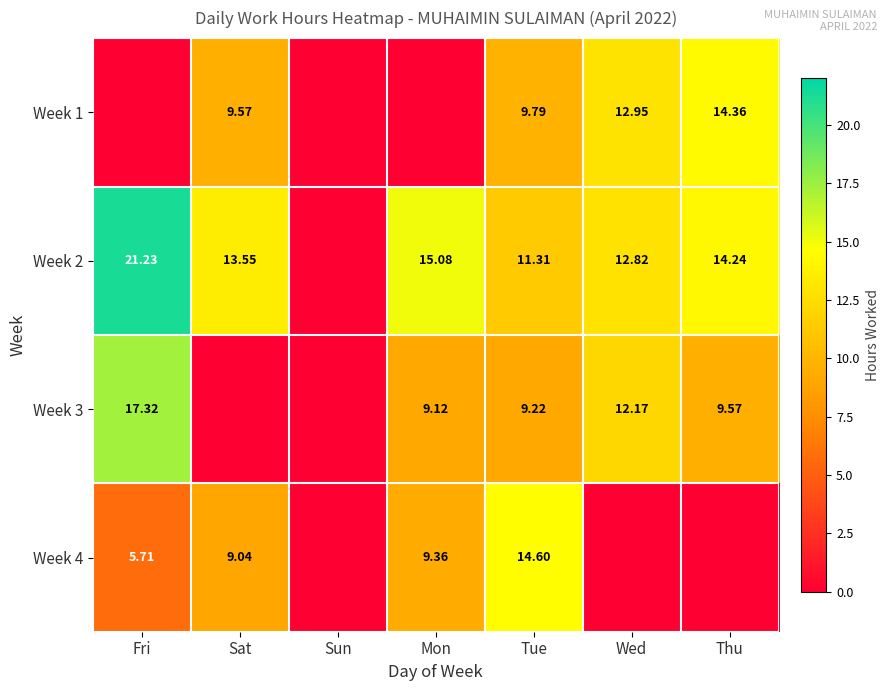

Is the value of Week 2 at Wed greater than the value of Week 1 at Sun?

Yes